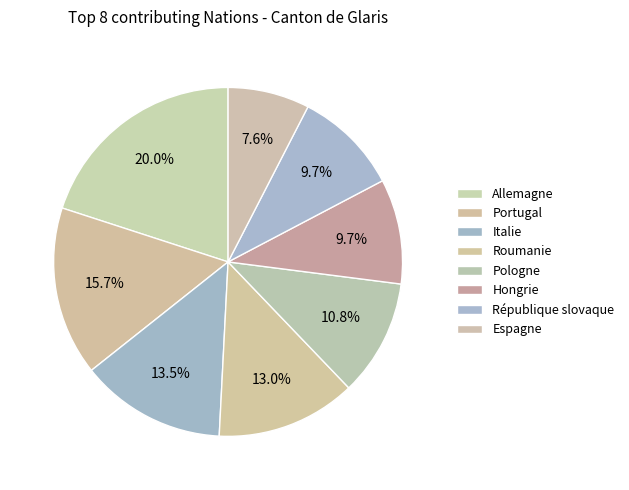

Count the number of slices in the pie.

8